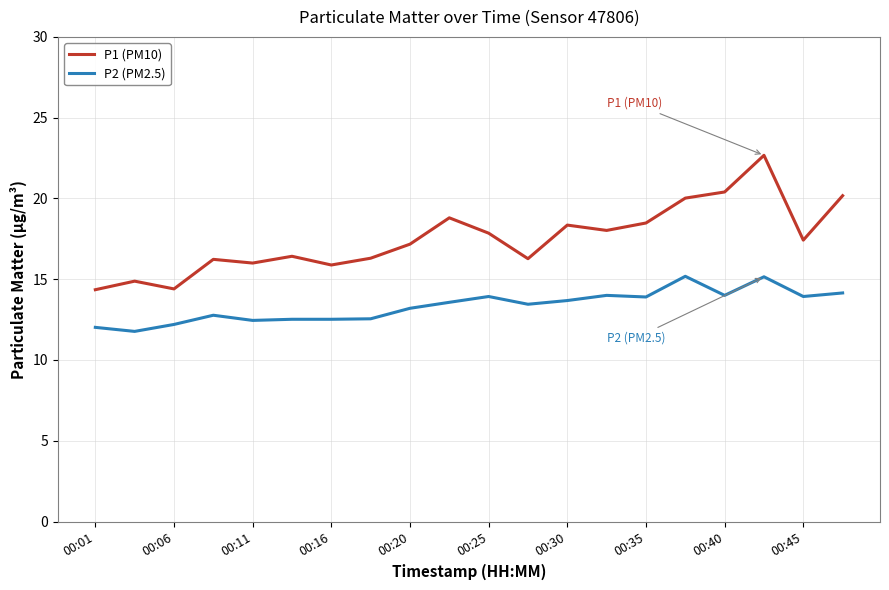

True or false: P1 (PM10) and P2 (PM2.5) intersect in this chart.

False